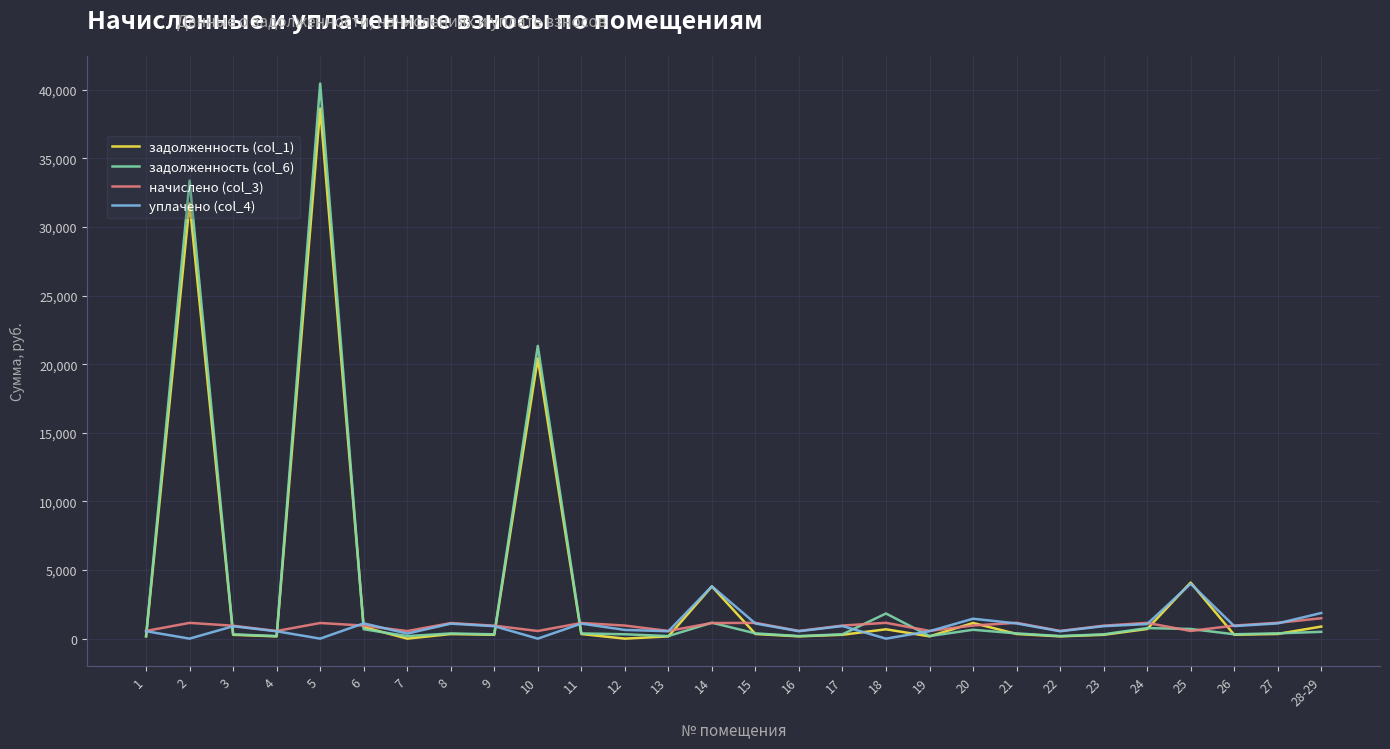

What is the greatest value displayed?

40447.3